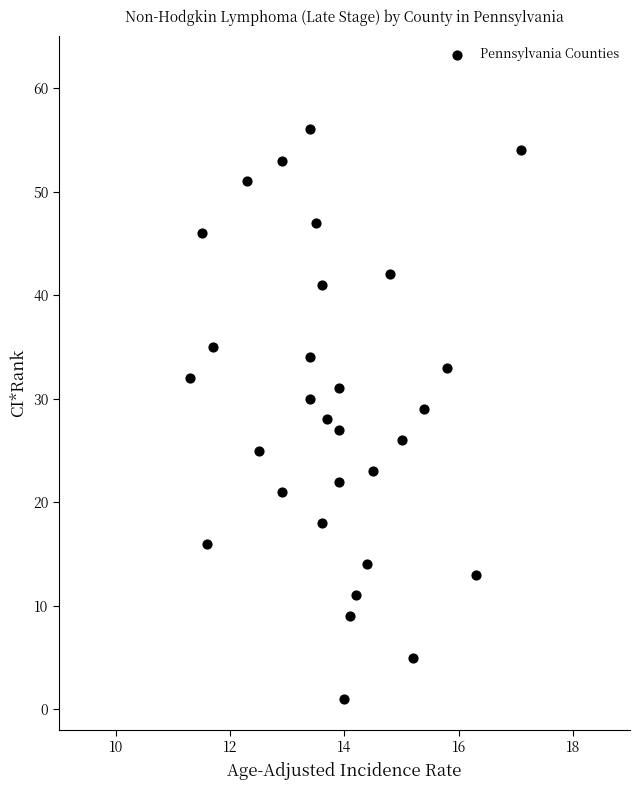

What is the range of Y values (max minus min)?

55